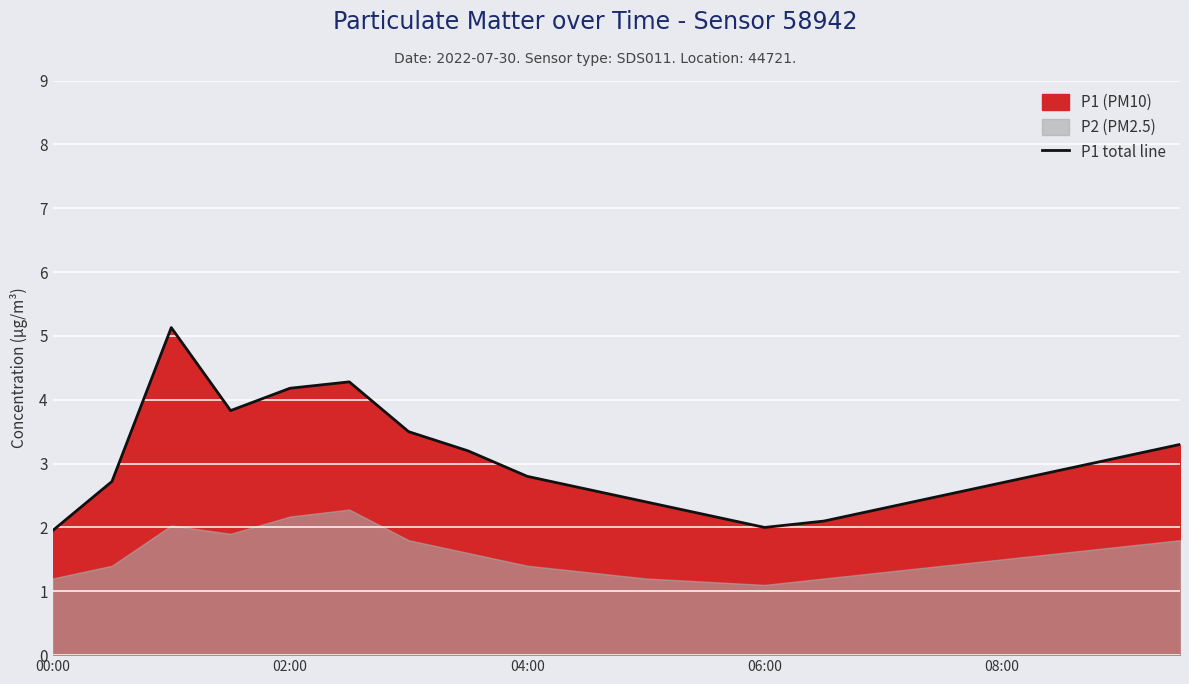

True or false: P1 total line has a value of 7.0 at 04:00.

False